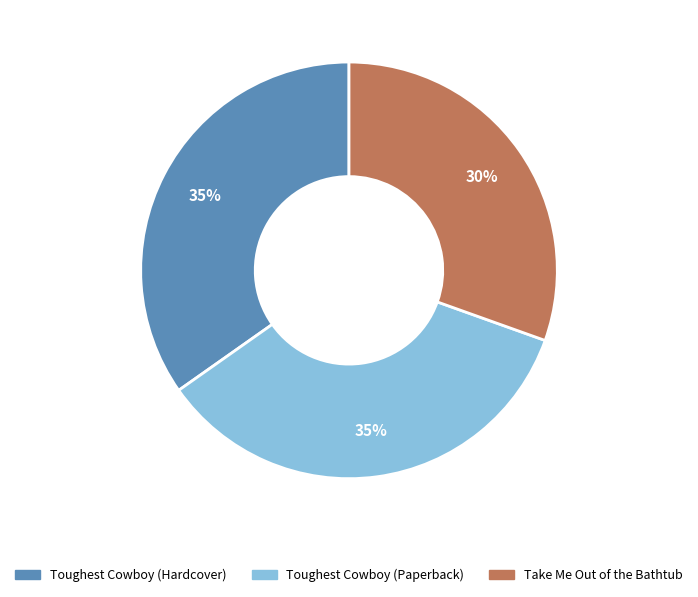

To the nearest percent, what portion does Toughest Cowboy (Hardcover) represent?

35%